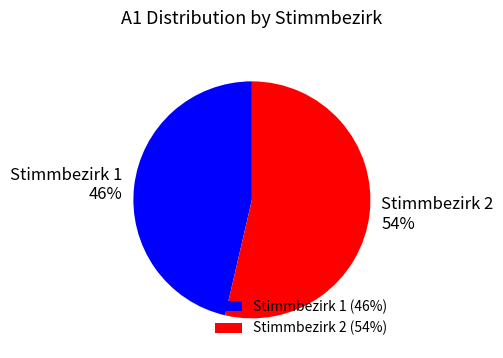

Approximately how many times larger is the value at Stimmbezirk 2 54% compared to Stimmbezirk 1 46%?

1.2